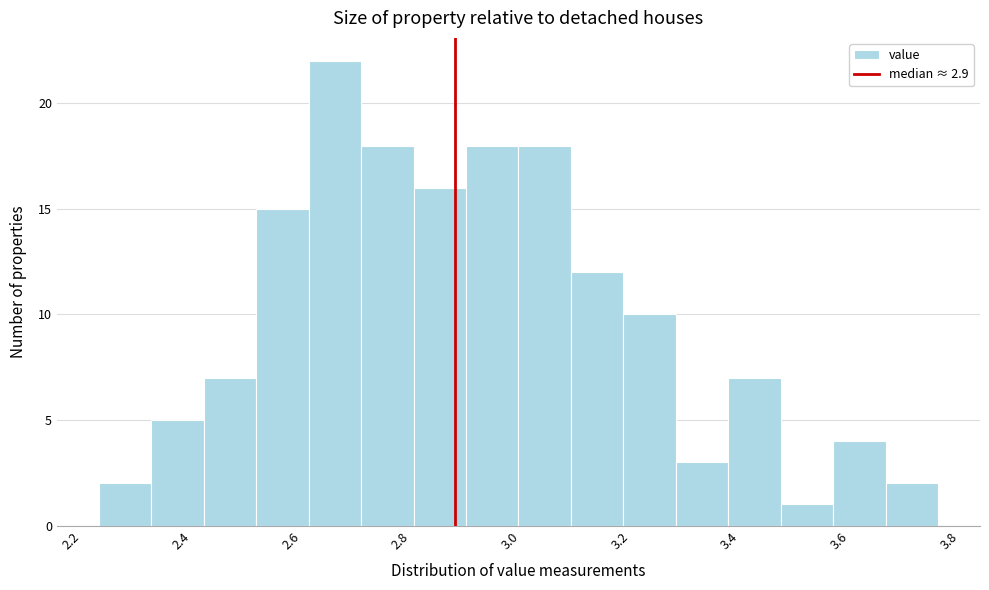

Reading left to right, list every bar in this chart as the range it spans on the x-axis followed by its height. Neither the bar edges nor the heights are printed on the chart, so give them approximately, as read against the axes.

2.26 to 2.34: 2
2.34 to 2.44: 5
2.44 to 2.54: 7
2.54 to 2.64: 15
2.64 to 2.72: 22
2.72 to 2.82: 18
2.82 to 2.92: 16
2.92 to 3.02: 18
3.02 to 3.12: 18
3.12 to 3.20: 12
3.20 to 3.30: 10
3.30 to 3.40: 3
3.40 to 3.50: 7
3.50 to 3.58: 1
3.58 to 3.68: 4
3.68 to 3.78: 2